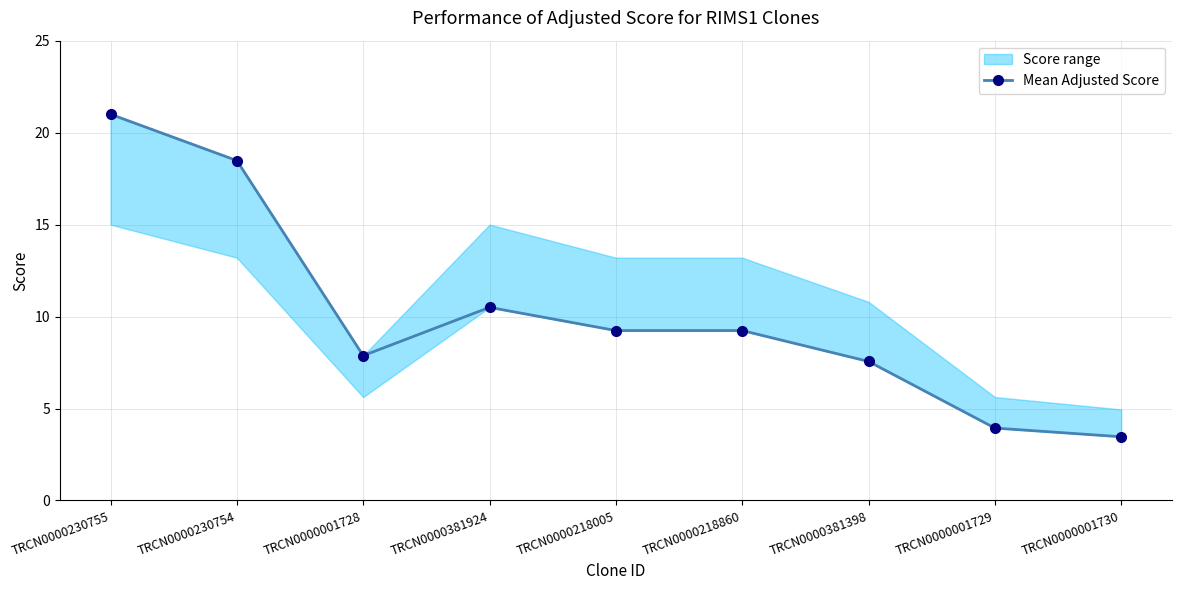

Reading left to right, extract all data points from this chart.

21.0	18.5	7.9	10.5	9.2	9.2	7.6	3.9	3.5